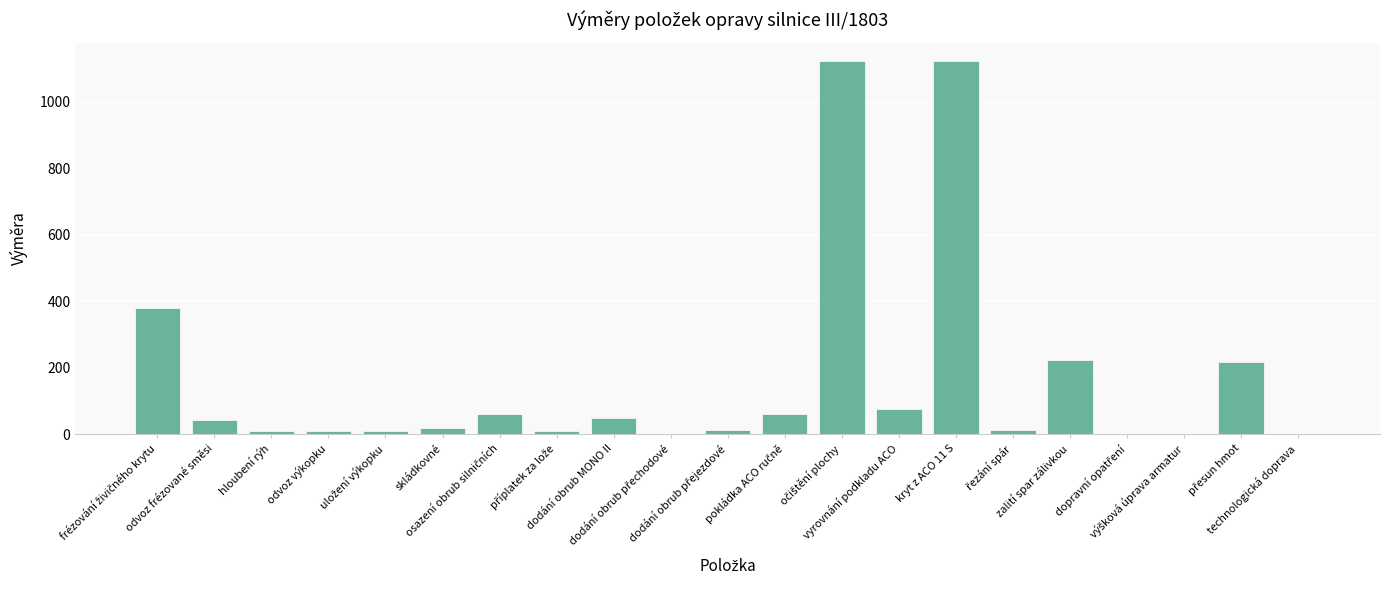

What is the maximum value shown in the chart?

1122.0